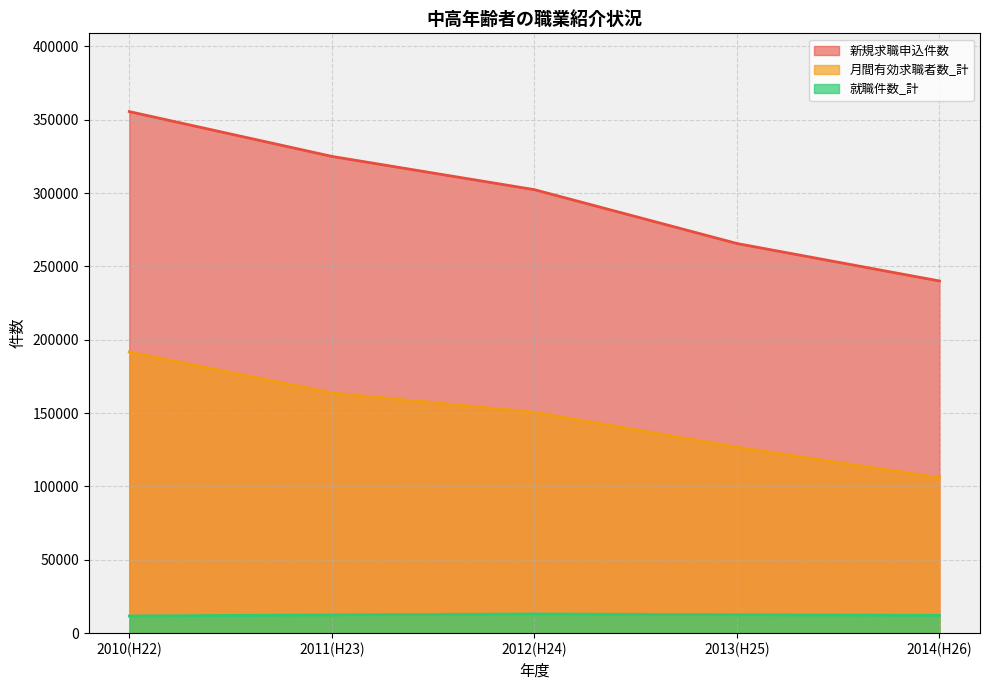

True or false: 就職件数_計 and 月間有効求職者数_計 cross at least once.

False